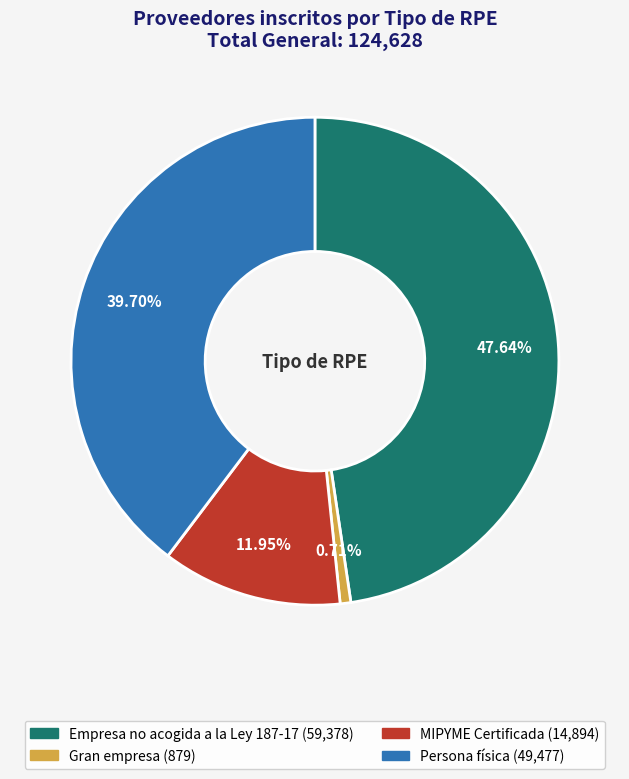

Between Persona física and Empresa no acogida a la Ley 187-17, which is larger?

Empresa no acogida a la Ley 187-17